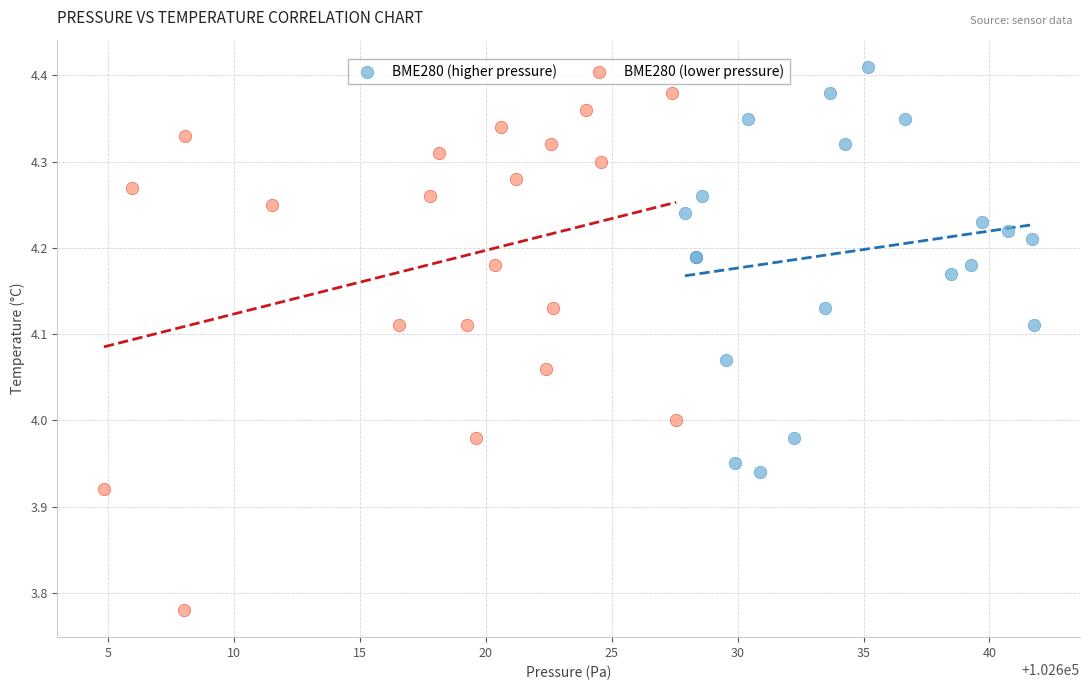

Which series contains the highest Y value?

BME280 (higher pressure)